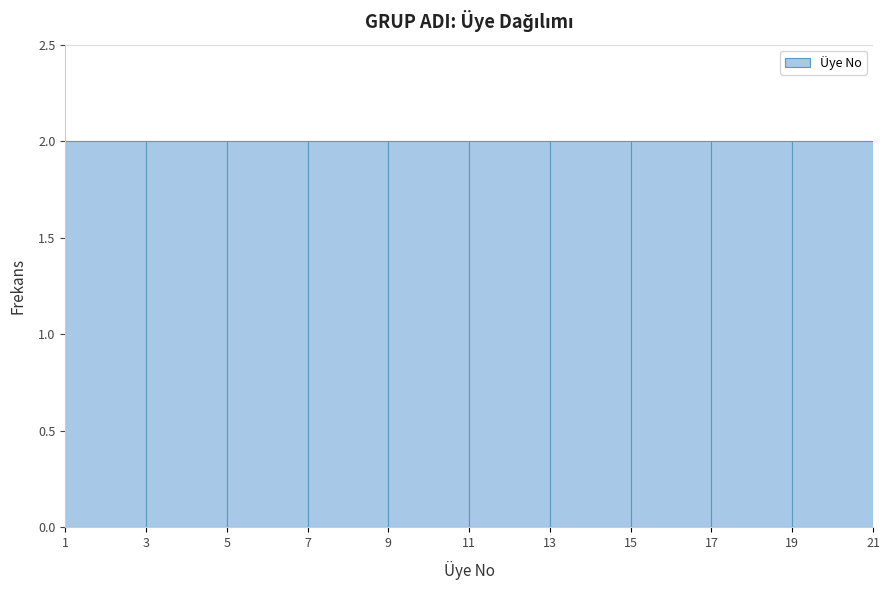

What is the height of the bar covering 9 to 11 on the x-axis? The values are not printed on the chart, so give them approximately, as read against the axis.

2